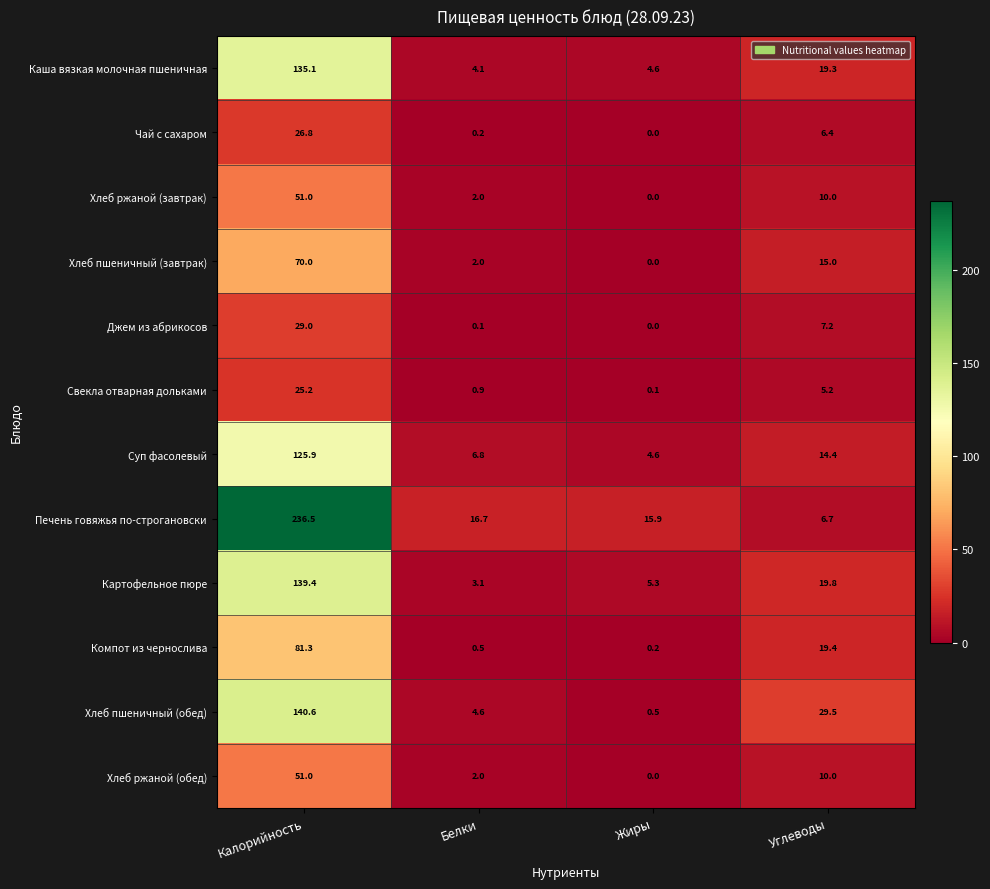

Where does the Чай с сахаром series first go above 6?

Калорийность